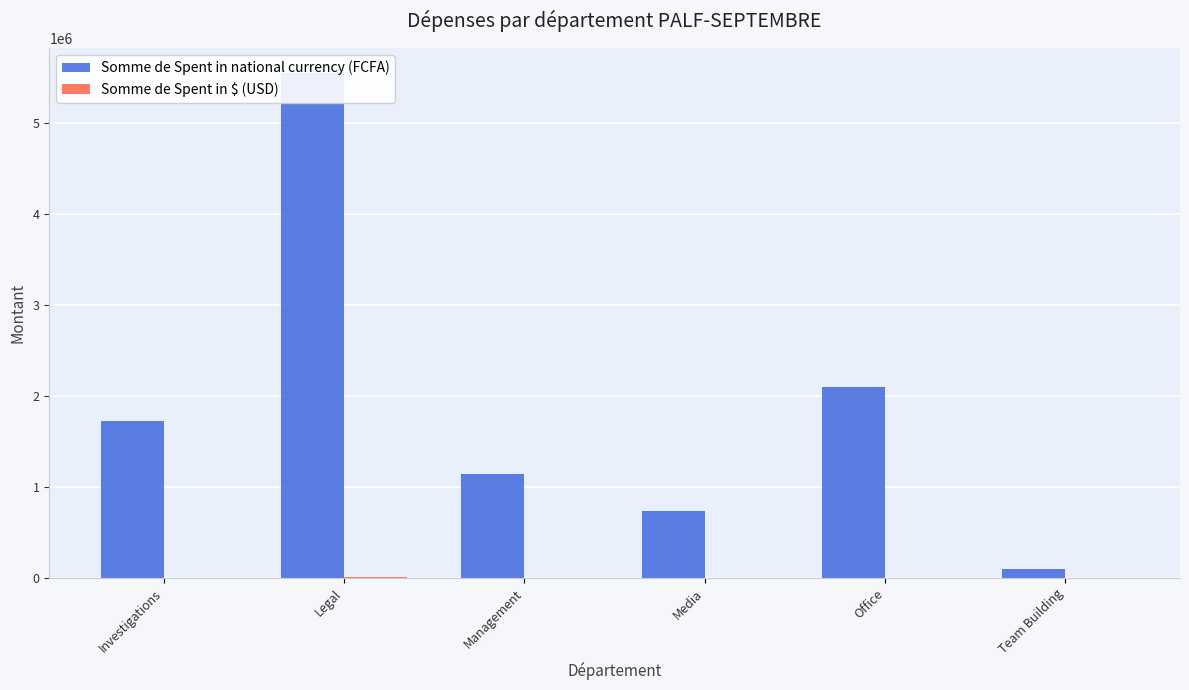

Rank the series at Management from highest to lowest value.

Somme de Spent in national currency (FCFA), Somme de Spent in $ (USD)